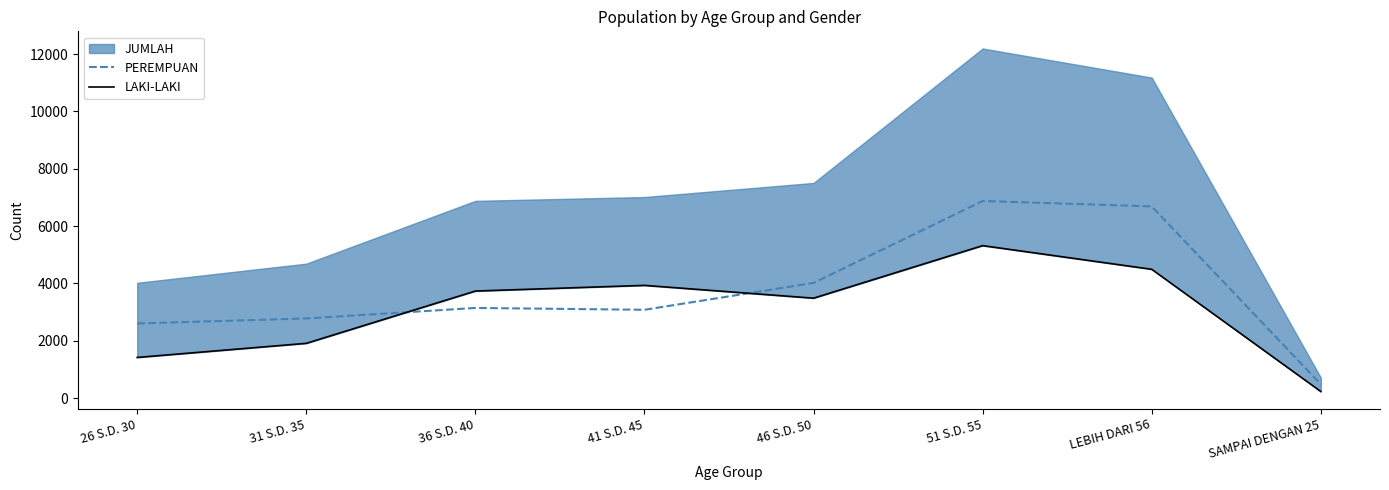

Reading left to right, extract all data points from this chart.

PEREMPUAN: 2603	2779	3145	3081	4018	6875	6686	484
LAKI-LAKI: 1419	1911	3734	3932	3486	5318	4493	231